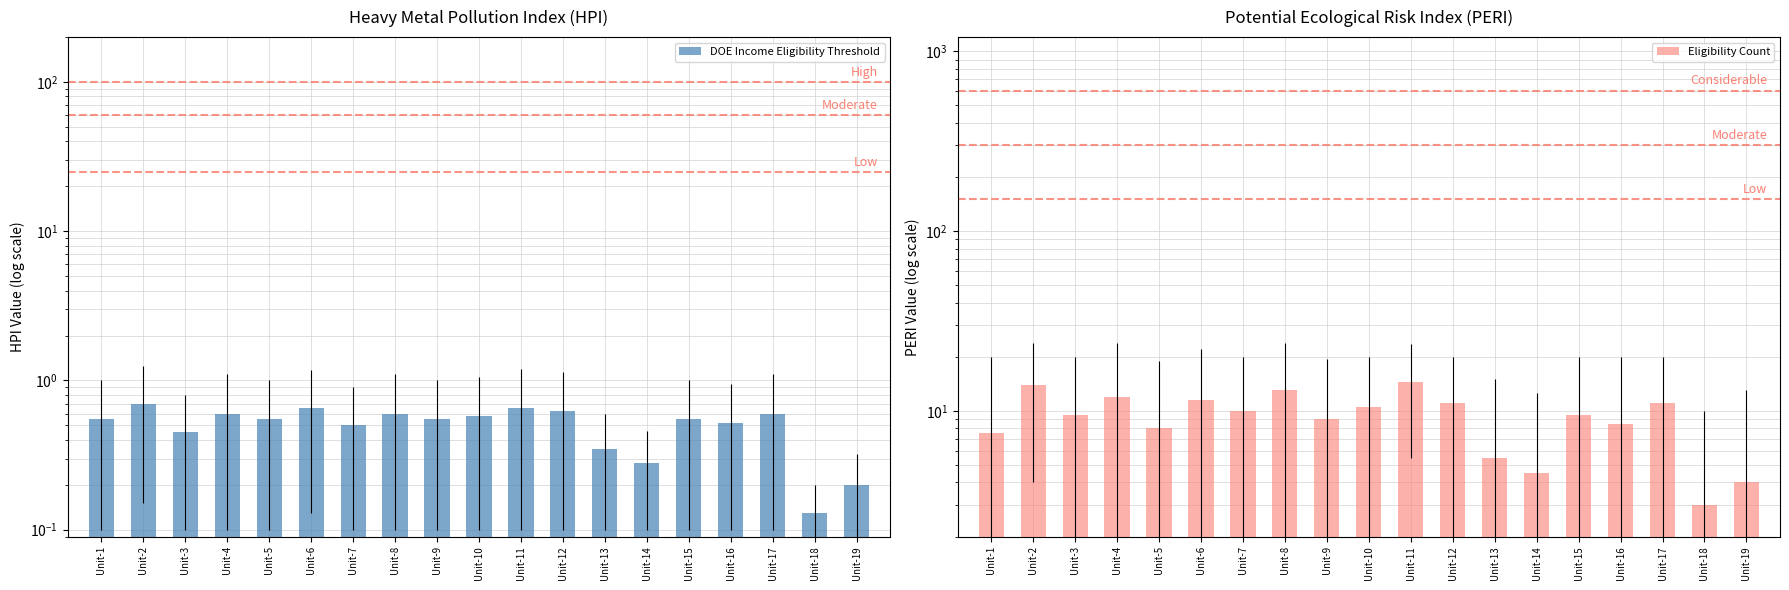

What is the sum of the Eligibility Count values at Unit-13 and Unit-3?

15.0